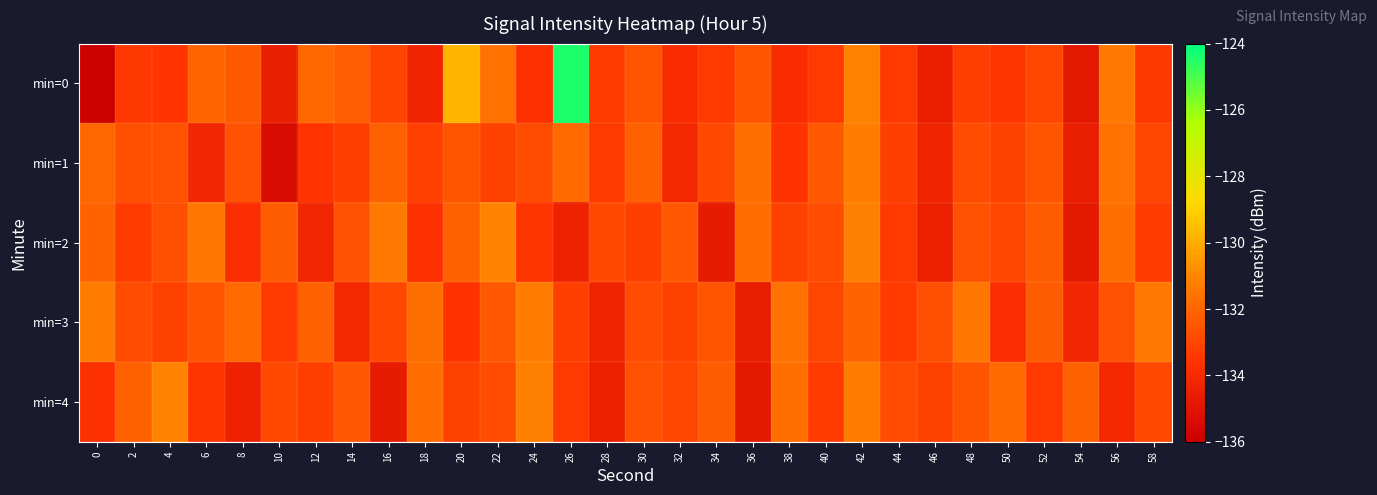

Reading right to left, extract all data points from this chart.

min=0: 58=-133.4	56=-131.4	54=-134.8	52=-133.0	50=-133.5	48=-133.2	46=-134.5	44=-133.3	42=-131.1	40=-133.4	38=-133.9	36=-132.6	34=-133.4	32=-133.9	30=-132.6	28=-133.3	26=-124.4	24=-133.7	22=-131.6	20=-129.8	18=-134.3	16=-133.1	14=-132.3	12=-132.0	10=-134.6	8=-132.4	6=-132.0	4=-133.6	2=-133.4	0=-135.9
min=1: 58=-133.0	56=-131.6	54=-134.6	52=-132.5	50=-133.1	48=-132.8	46=-134.3	44=-133.2	42=-131.3	40=-132.4	38=-133.6	36=-131.7	34=-132.9	32=-134.1	30=-132.2	28=-133.4	26=-131.9	24=-132.8	22=-133.1	20=-132.5	18=-133.2	16=-132.2	14=-133.2	12=-133.6	10=-135.4	8=-132.6	6=-134.2	4=-132.6	2=-132.7	0=-132.0
min=2: 58=-133.3	56=-131.7	54=-134.8	52=-132.3	50=-133.0	48=-132.6	46=-134.5	44=-133.4	42=-131.2	40=-132.8	38=-133.1	36=-131.8	34=-134.7	32=-132.4	30=-133.2	28=-132.9	26=-134.4	24=-133.5	22=-131.1	20=-132.2	18=-133.7	16=-131.4	14=-132.6	12=-134.2	10=-132.3	8=-133.8	6=-131.5	4=-132.7	2=-133.3	0=-132.1
min=3: 58=-131.4	56=-132.6	54=-134.2	52=-132.3	50=-133.8	48=-131.5	46=-132.7	44=-133.3	42=-132.1	40=-133.0	38=-131.6	36=-134.6	34=-132.5	32=-133.1	30=-132.8	28=-134.3	26=-133.2	24=-131.3	22=-132.4	20=-133.6	18=-131.7	16=-132.9	14=-134.1	12=-132.2	10=-133.4	8=-131.9	6=-132.5	4=-133.1	2=-132.8	0=-131.3
min=4: 58=-132.9	56=-134.1	54=-132.2	52=-133.4	50=-131.9	48=-132.5	46=-133.1	44=-132.8	42=-131.3	40=-133.3	38=-131.7	36=-134.8	34=-132.3	32=-133.0	30=-132.6	28=-134.5	26=-133.4	24=-131.2	22=-132.8	20=-133.1	18=-131.8	16=-134.7	14=-132.4	12=-133.2	10=-132.9	8=-134.4	6=-133.5	4=-131.1	2=-132.2	0=-133.7